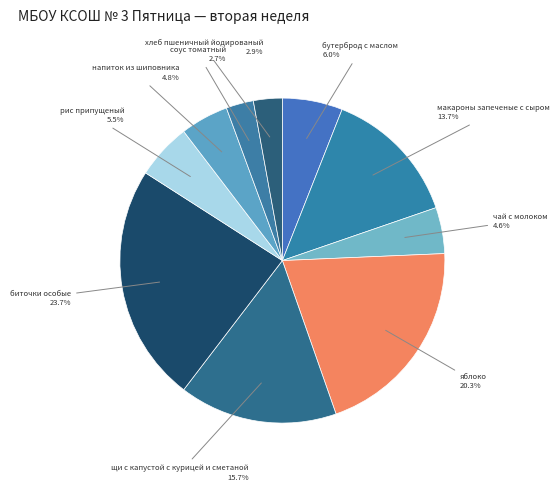

To the nearest percent, what is the difference between the largest and smallest slice percentages?

21%